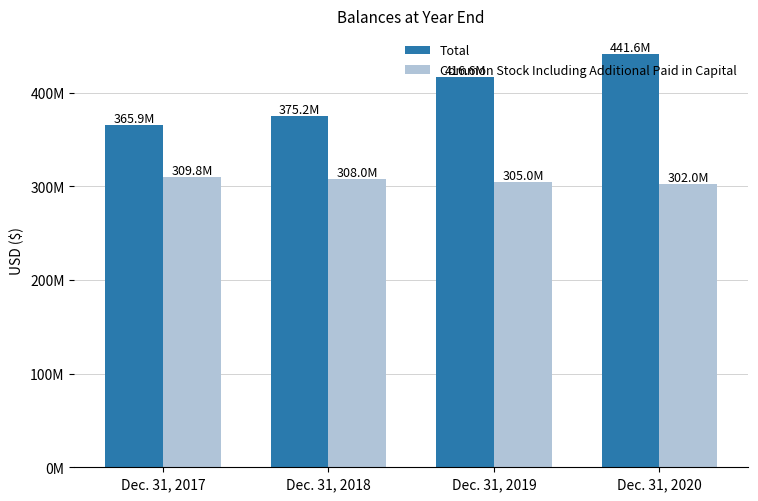

What is the difference between the second highest and second lowest values in the Total series?

41312000